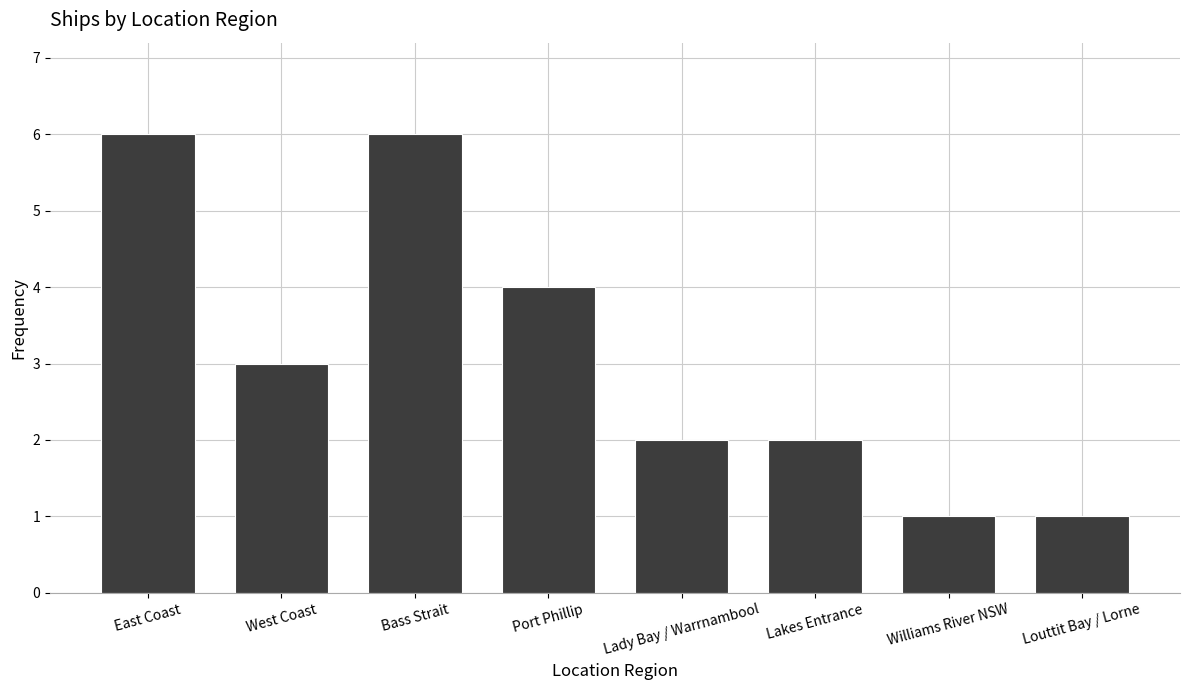

At which label does the data first exceed 3?

East Coast